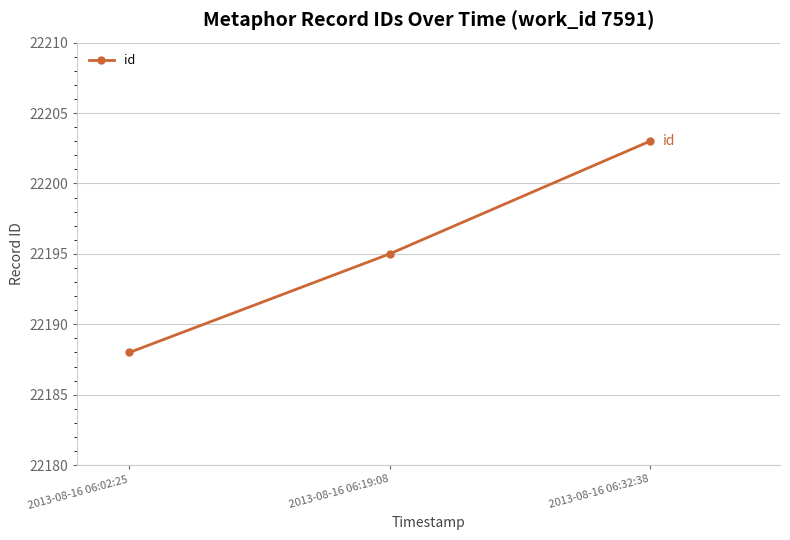

What is the ratio of the value at 2013-08-16 06:32:38 to the value at 2013-08-16 06:02:25?

1.0